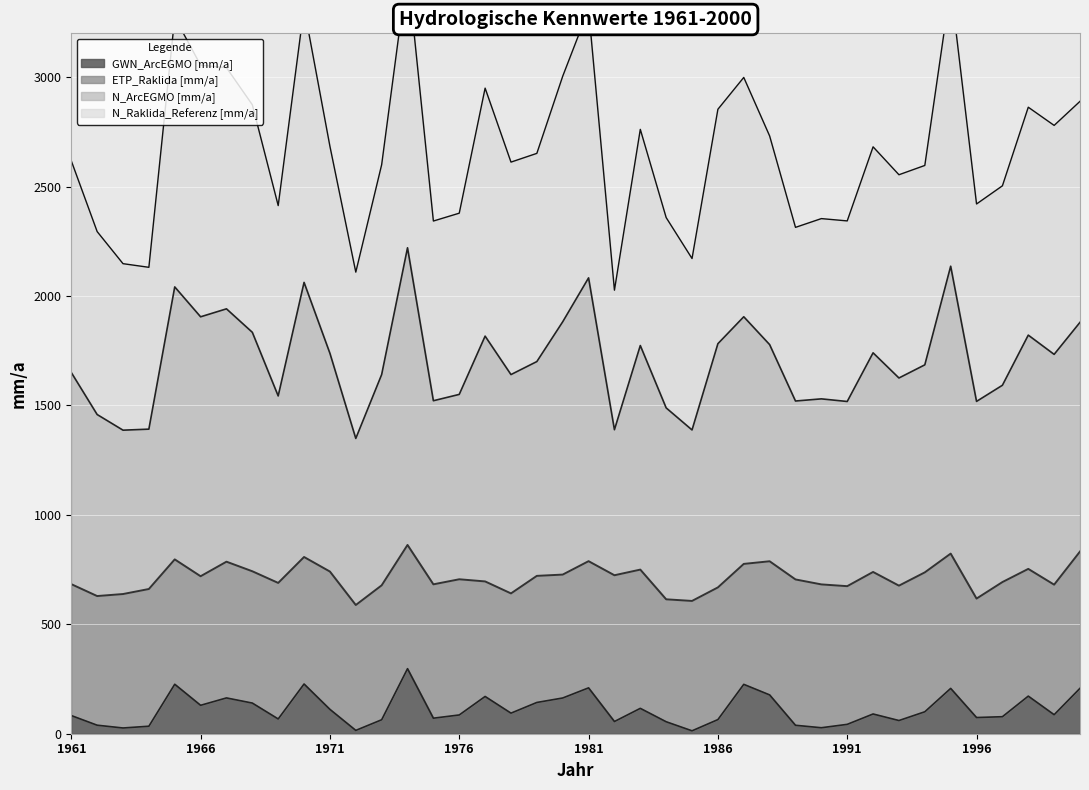

The value of GWN_ArcEGMO [mm/a] at 1998 is 290.6. True or false?

False